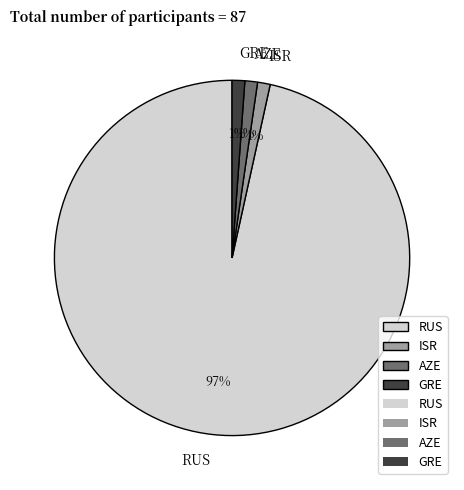

How many segments does this pie chart have?

4